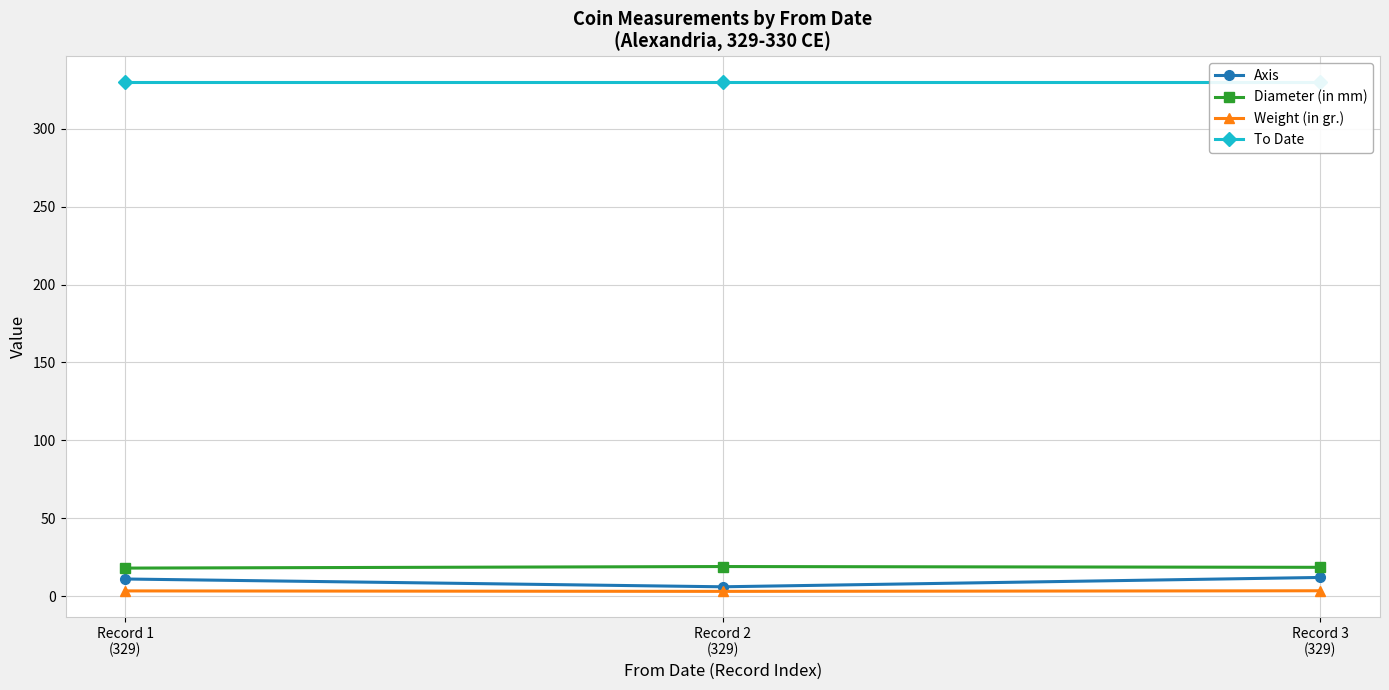

Is the value of Diameter (in mm) at Record 1
(329) greater than the value of Weight (in gr.) at Record 1
(329)?

Yes